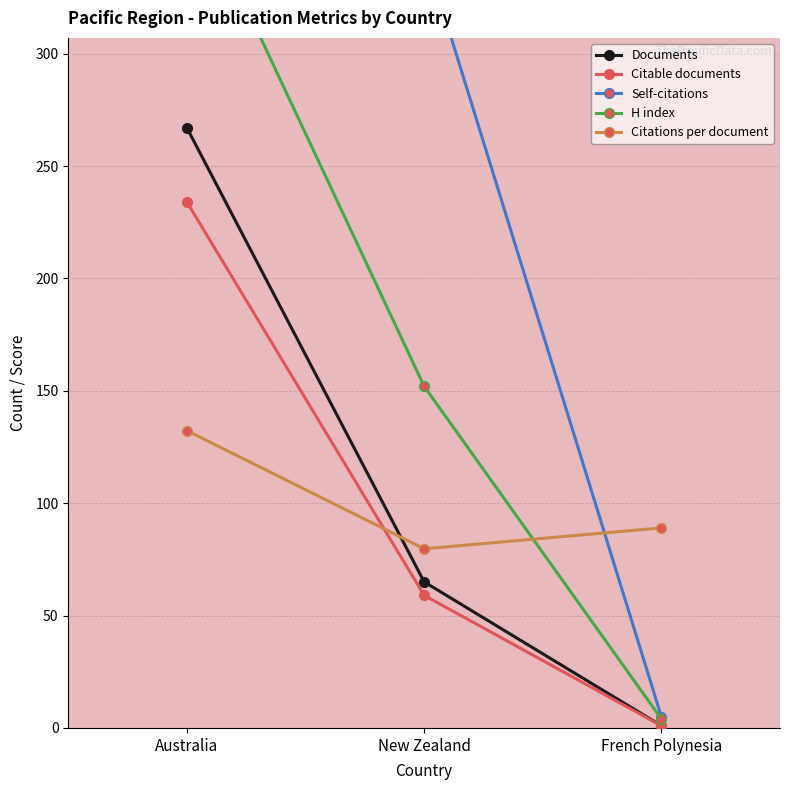

At how many categories does at least one series exceed 4473?

1